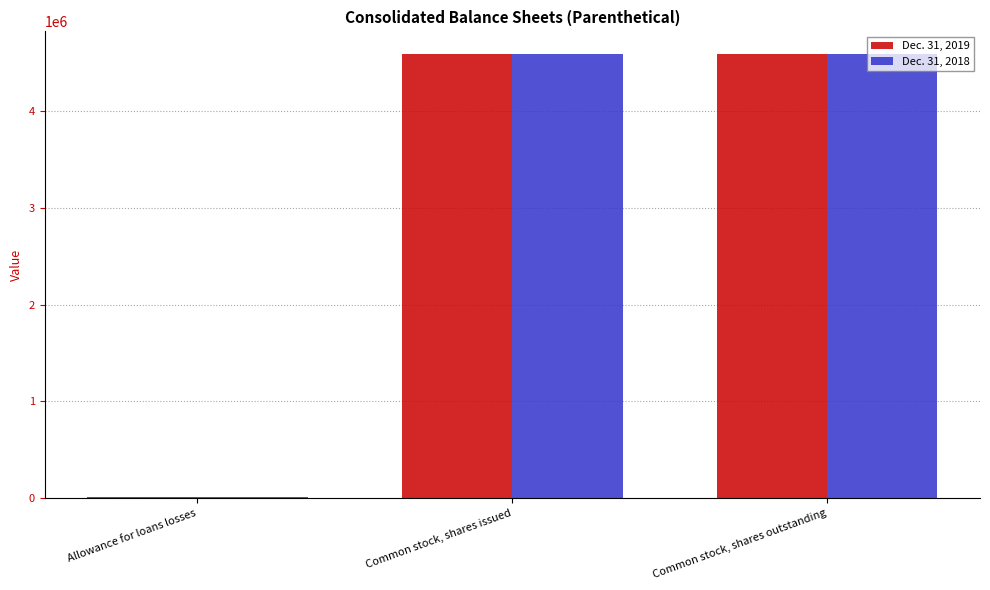

Is the value of Dec. 31, 2018 at Allowance for loans losses greater than the value of Dec. 31, 2019 at Common stock, shares issued?

No